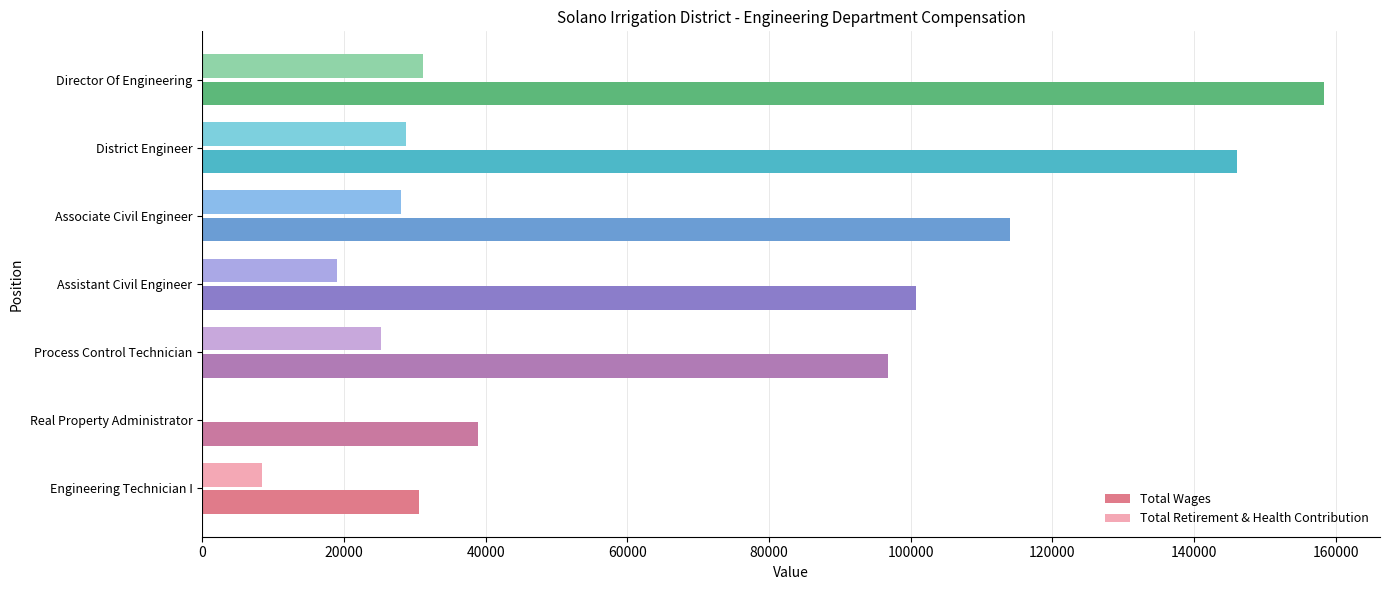

What is the sum of the Total Retirement & Health Contribution values at Process Control Technician and Director Of Engineering?

56375